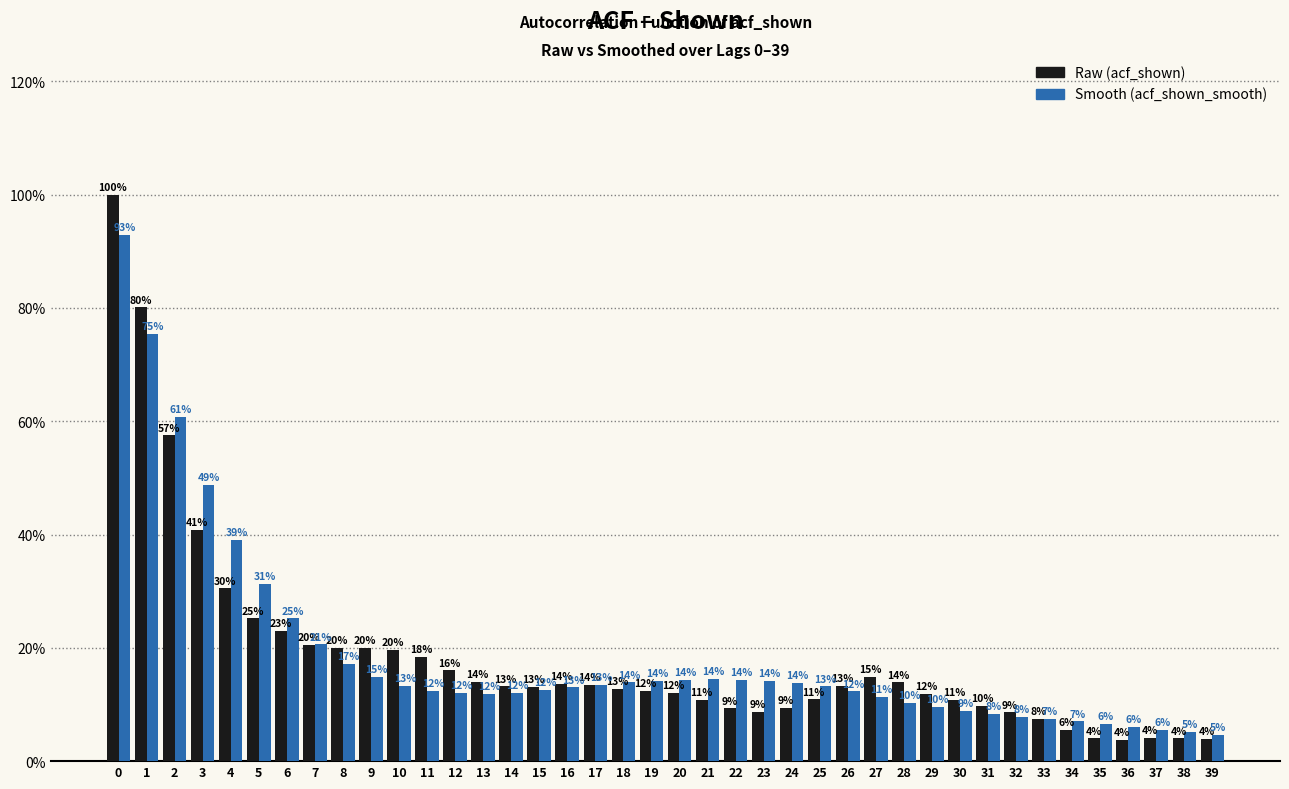

Does the chart contain stacked bars?

No